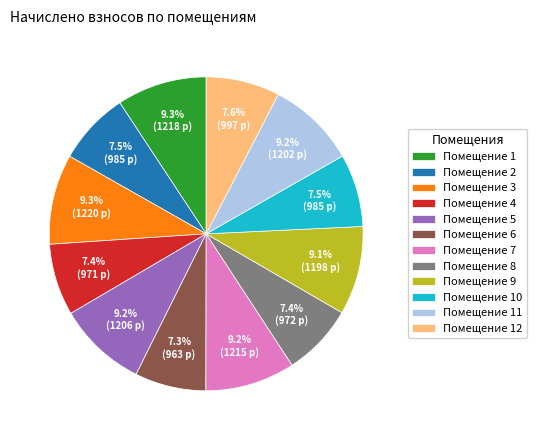

Is there any slice that represents more than half of the pie?

No